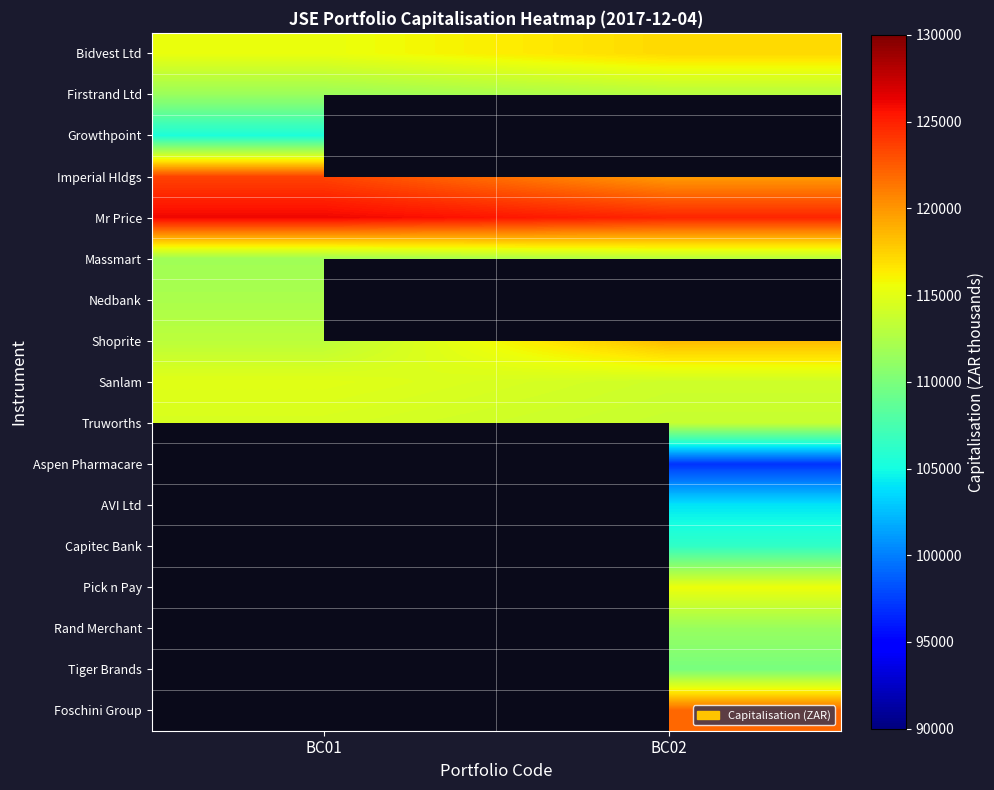

Which label corresponds to the smallest value in the chart?

BC02